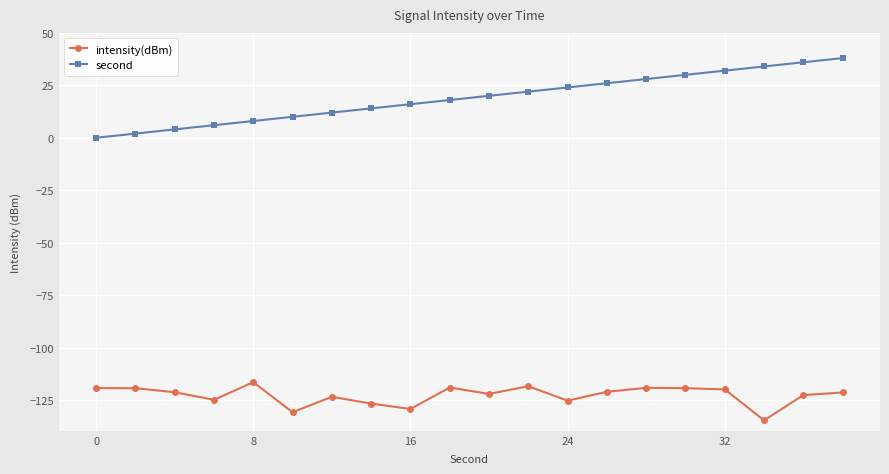

True or false: intensity(dBm) and second intersect in this chart.

False